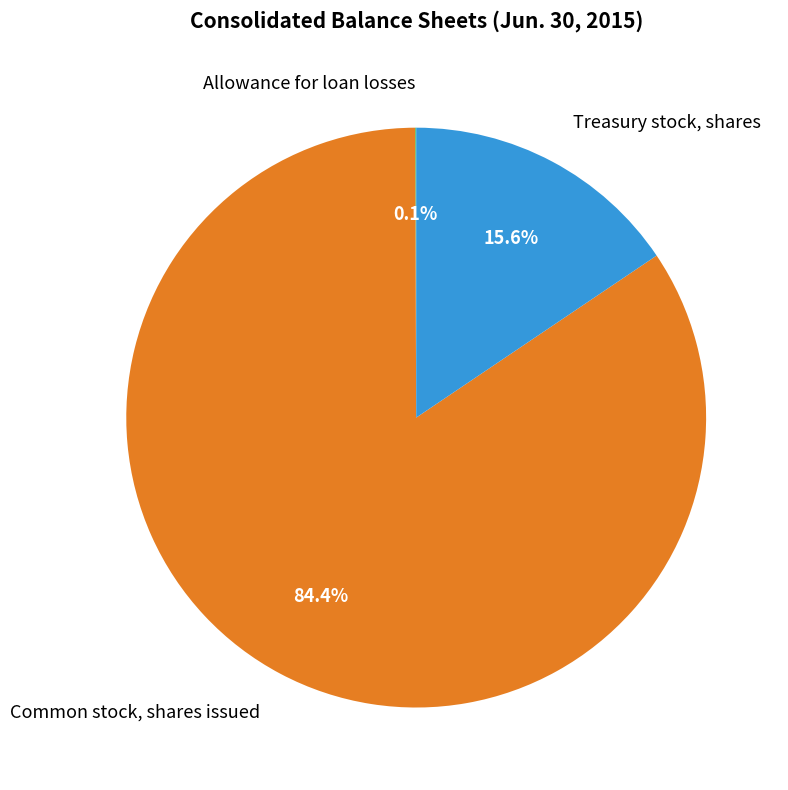

To the nearest percent, what portion does Treasury stock, shares represent?

16%